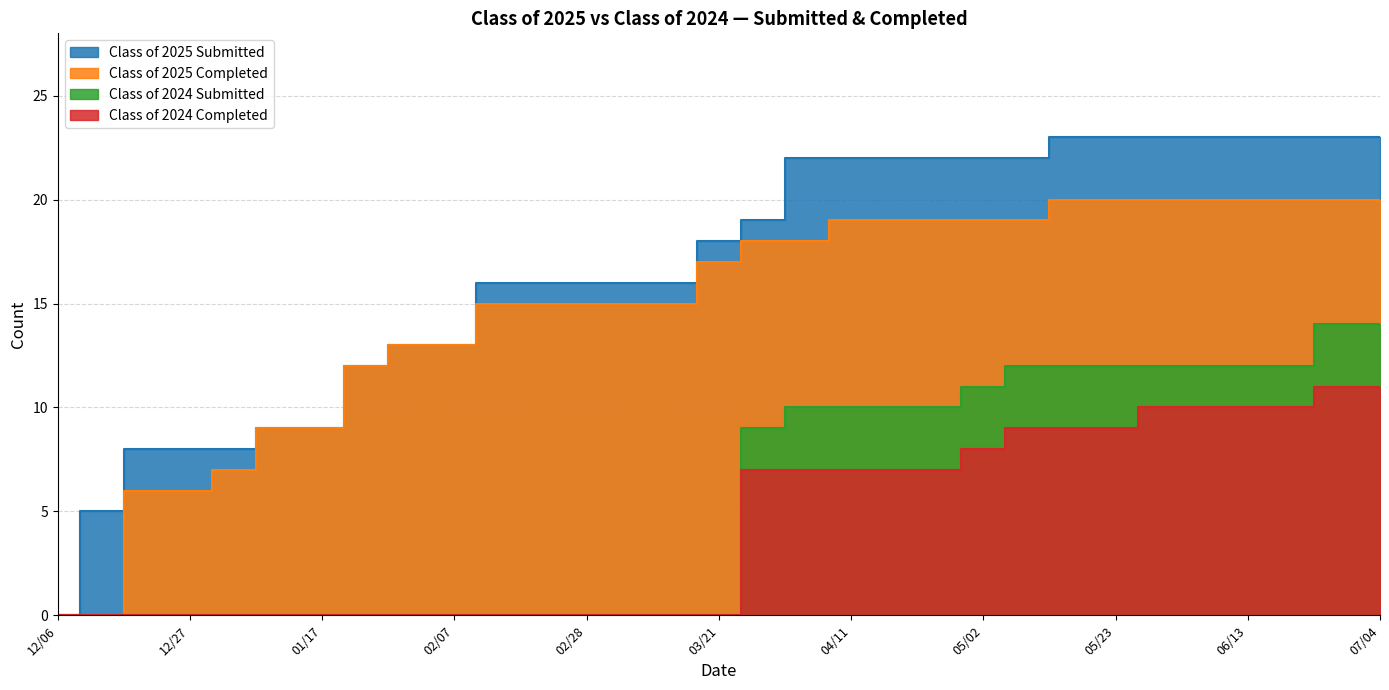

What is the average value of the Class of 2025 Completed series?

15